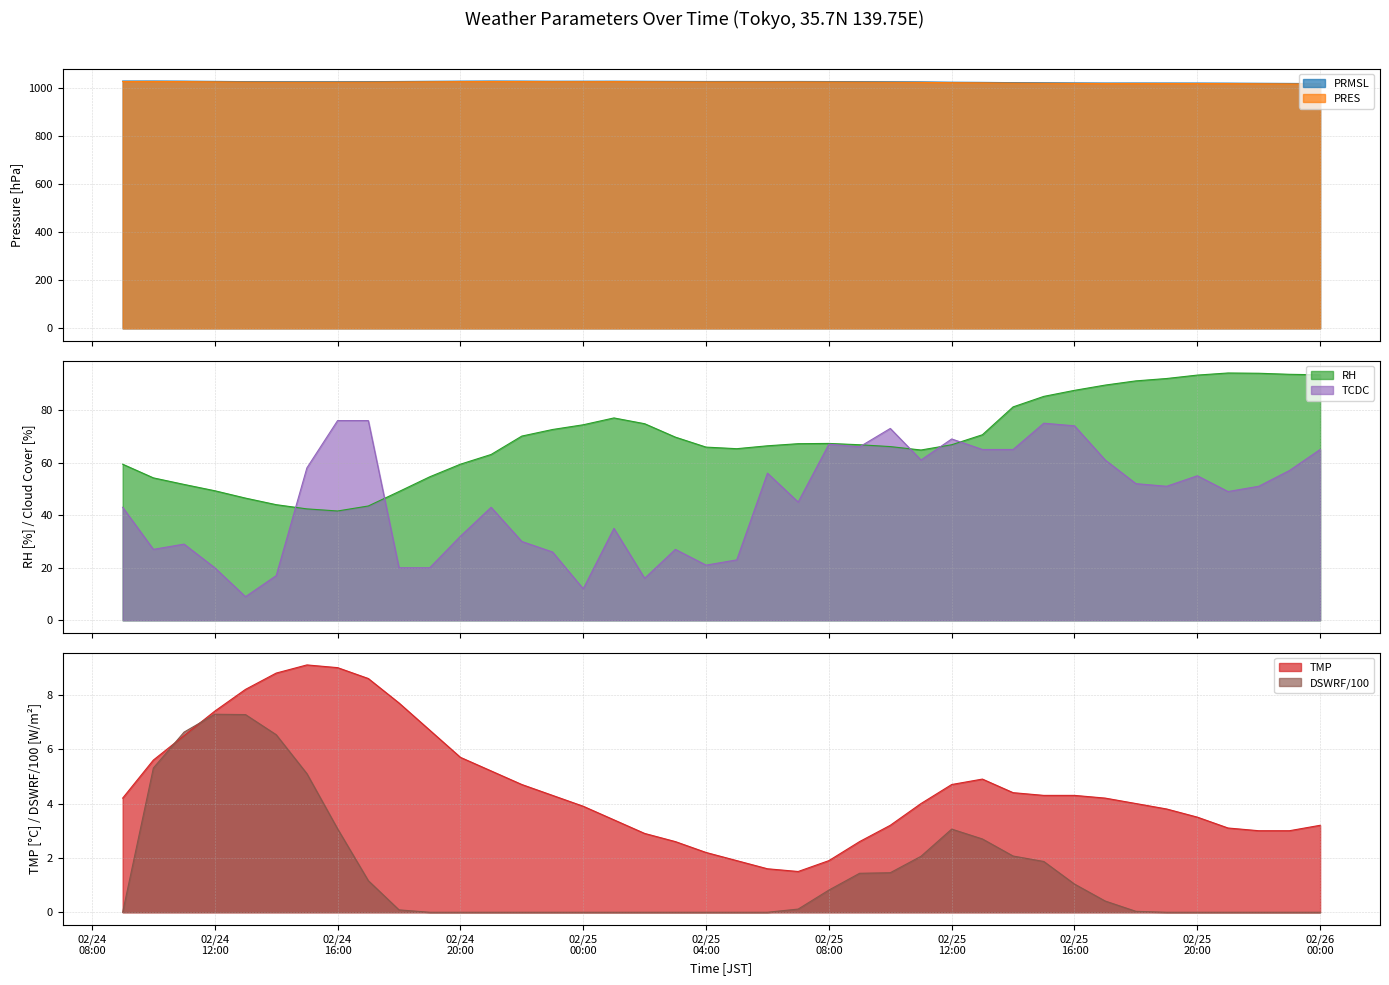

Which series has the largest total across all categories?

PRMSL